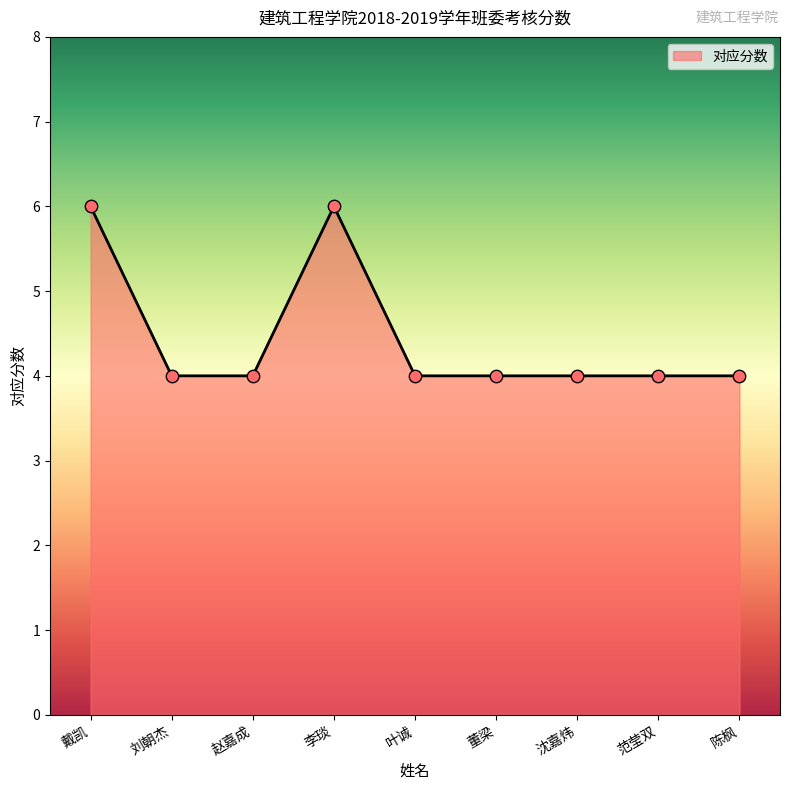

Approximately how many times larger is the value at 陈枫 compared to 董梁?

1.0